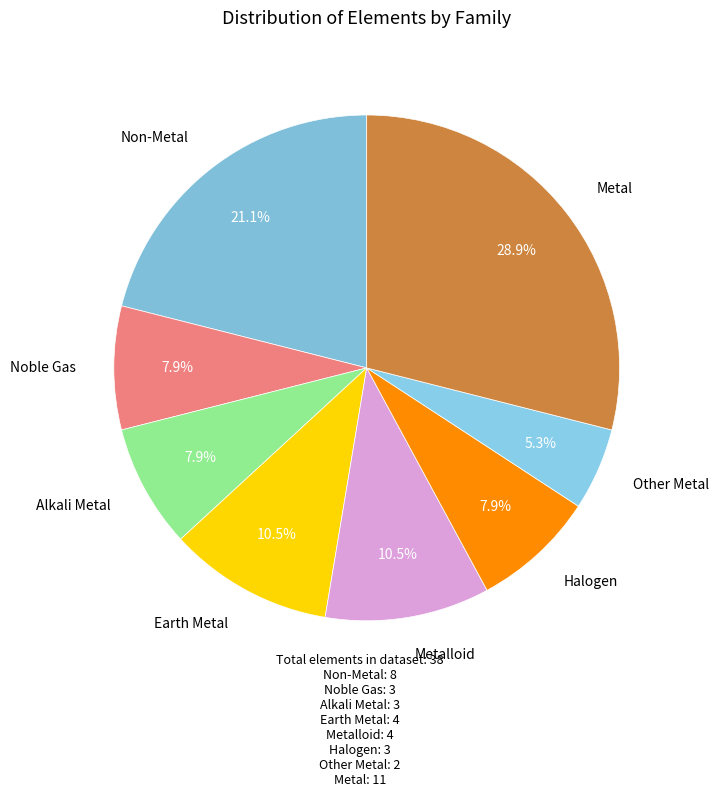

How many segments does this pie chart have?

8